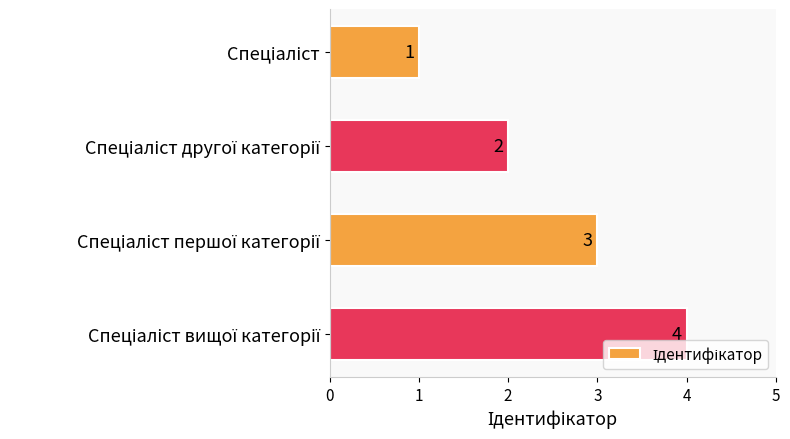

What is the difference between the maximum and minimum values?

3